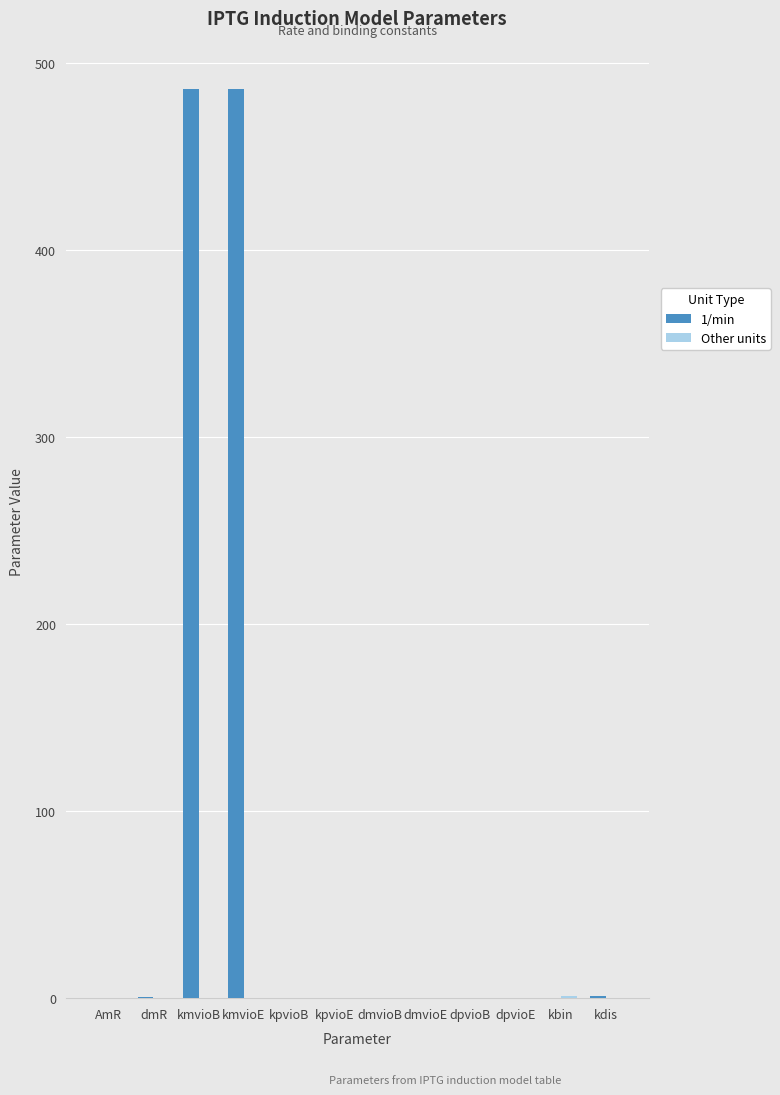

Which series has the largest total across all categories?

1/min